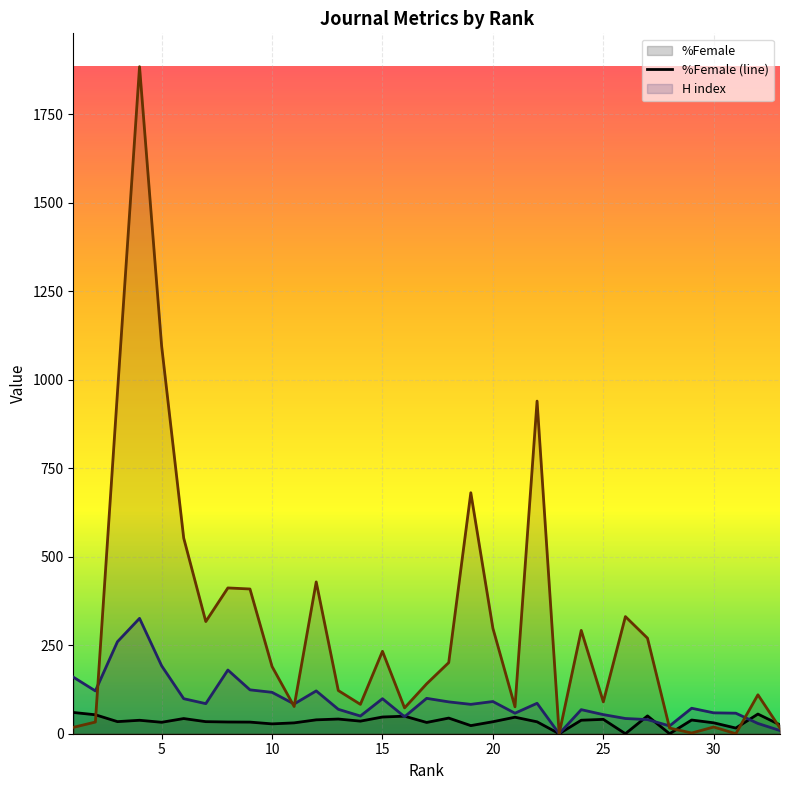

What is the greatest value displayed?

1885.0